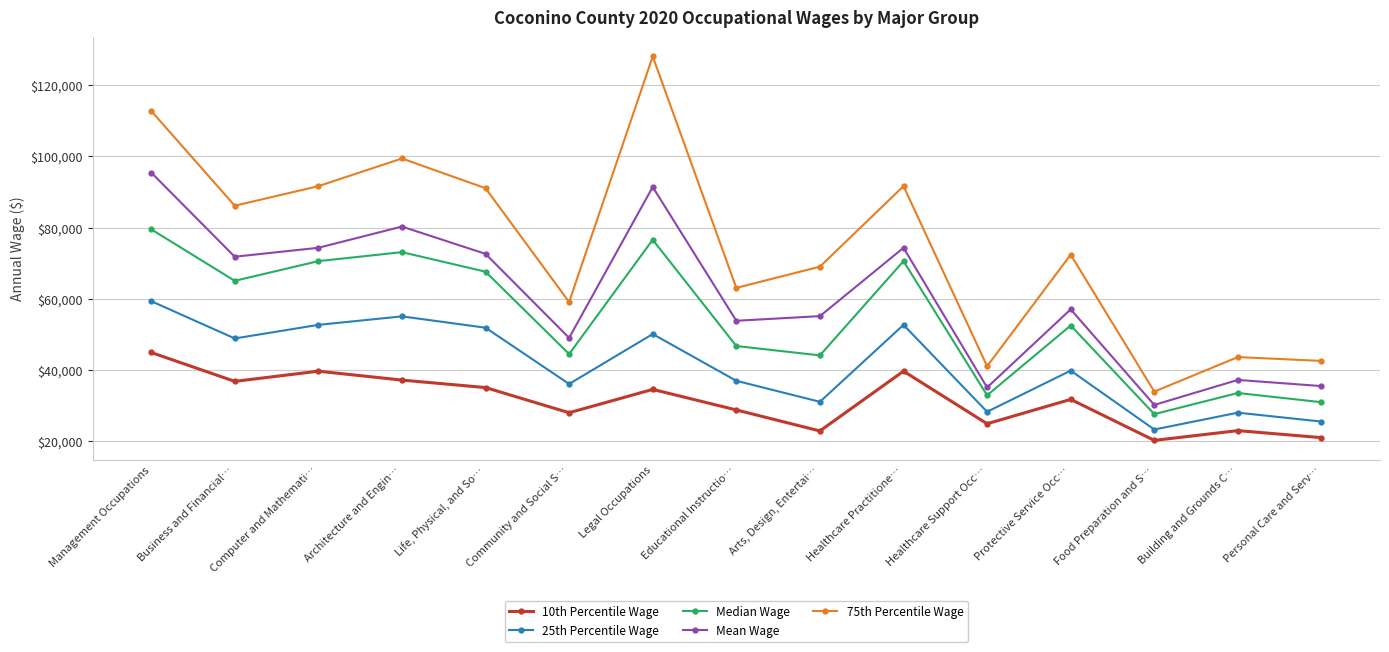

How many lines are shown in the chart?

5